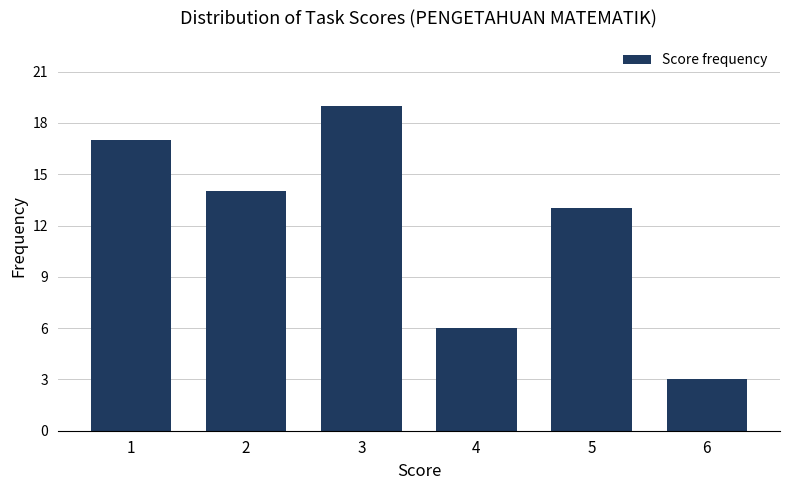

Reading left to right, list every bar in this chart as the range it spans on the x-axis followed by its height. The values are not printed on the chart, so give them approximately, as read against the axis.

0.5 to 1.5: 17
1.5 to 2.5: 14
2.5 to 3.5: 19
3.5 to 4.5: 6
4.5 to 5.5: 13
5.5 to 6.5: 3